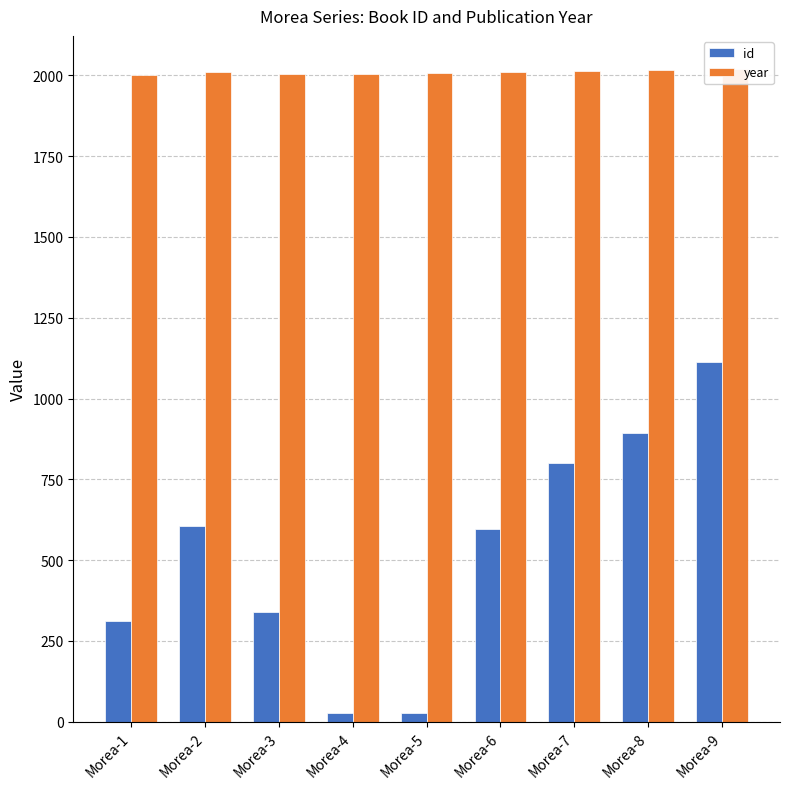

Reading right to left, what are all the values shown in this chart?

id: 1114	894	799	597	27	26	340	607	311
year: 2021	2015	2013	2011	2007	2005	2004	2011	2002